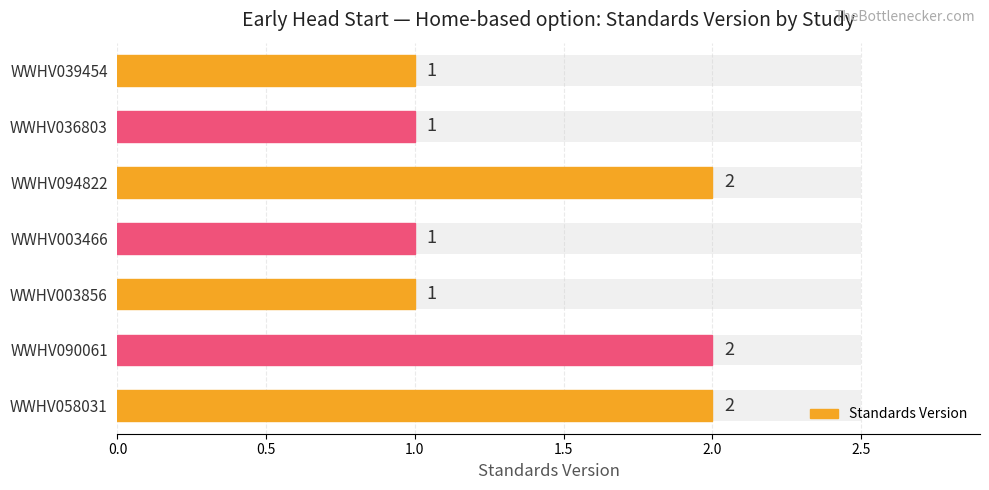

Does the chart contain stacked bars?

No